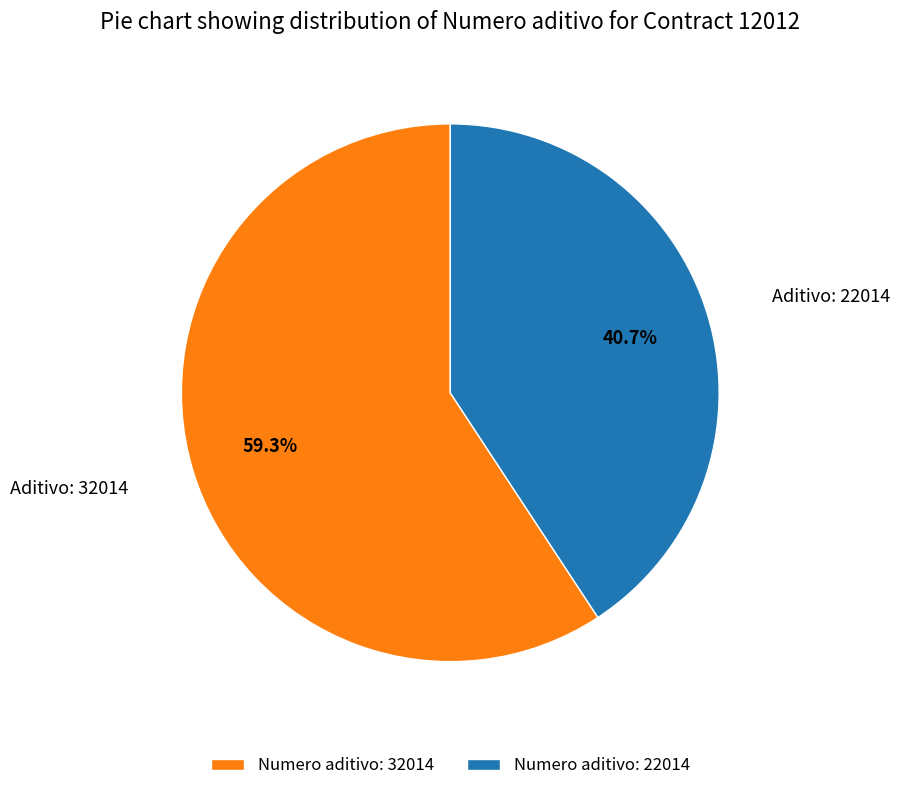

Rank the categories by value from highest to lowest.

Numero aditivo: 32014, Numero aditivo: 22014